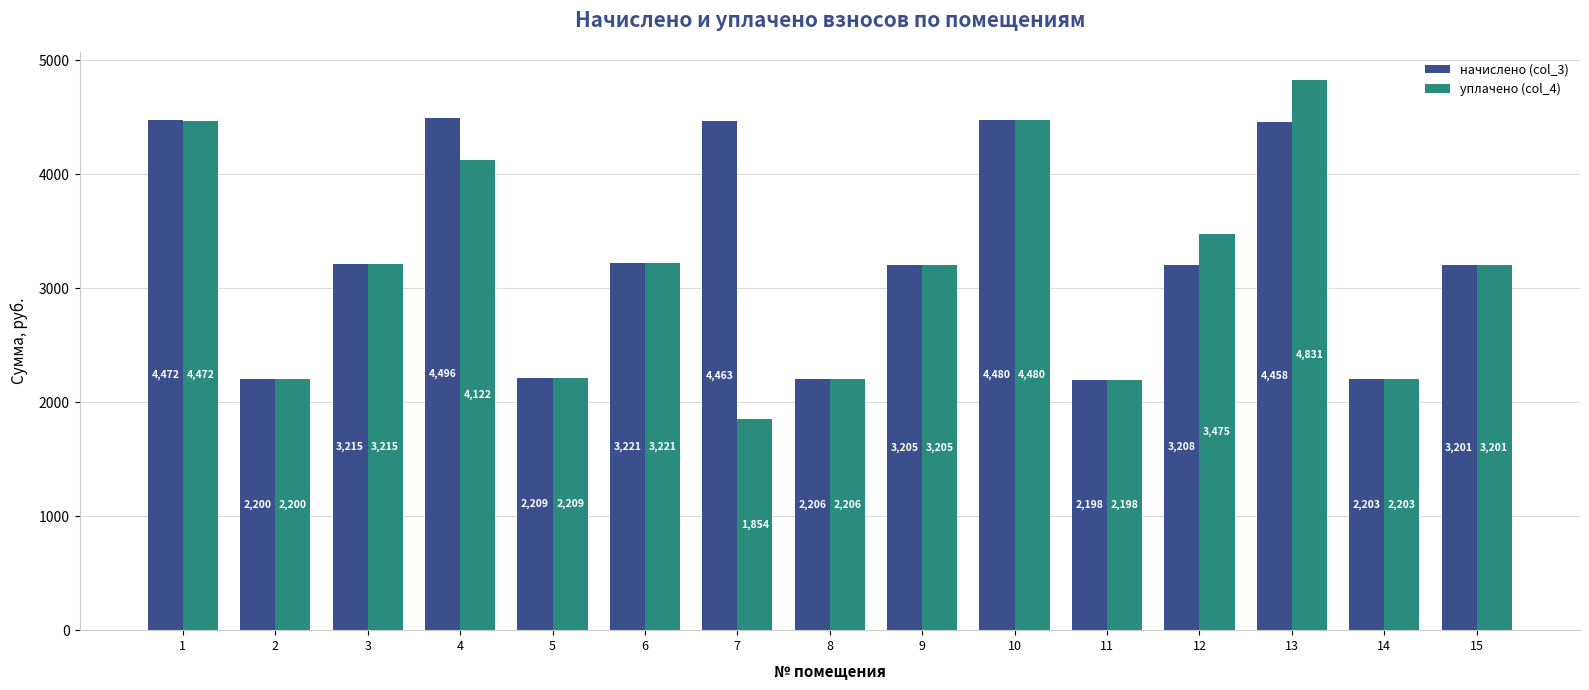

What is the lowest value of the начислено (col_3) series?

2197.6